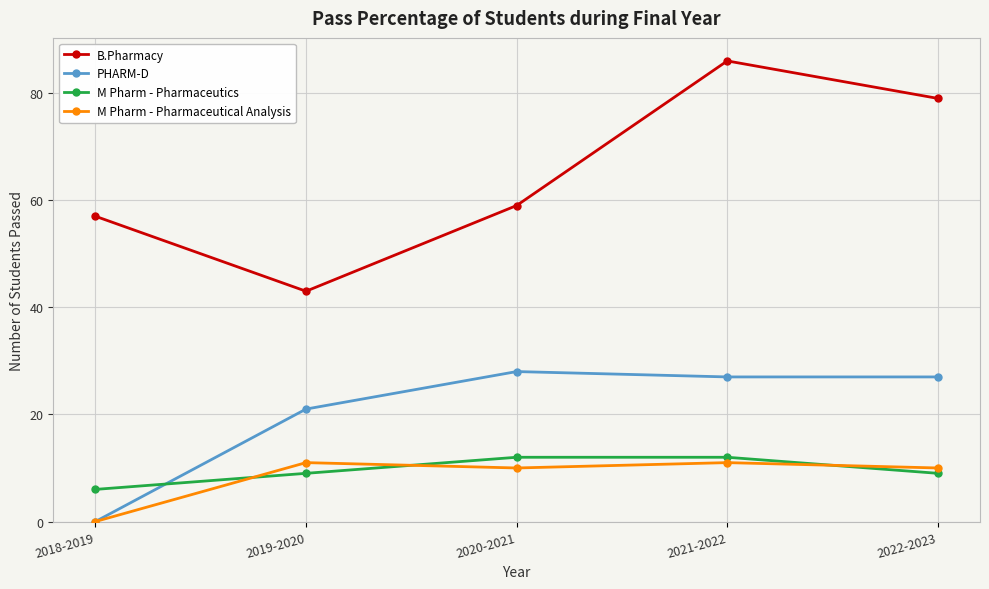

Which series has the largest total across all categories?

B.Pharmacy